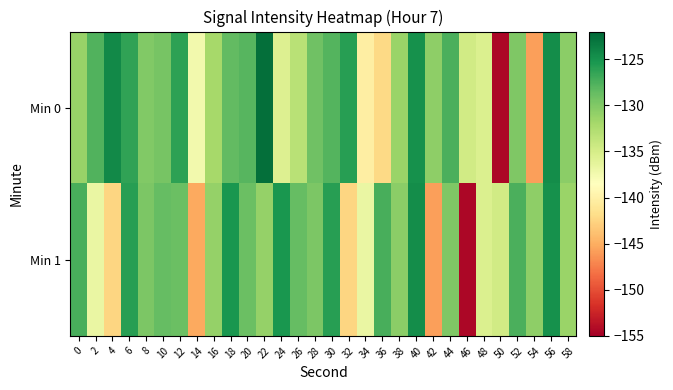

At which category is the sum across all series the highest?

40